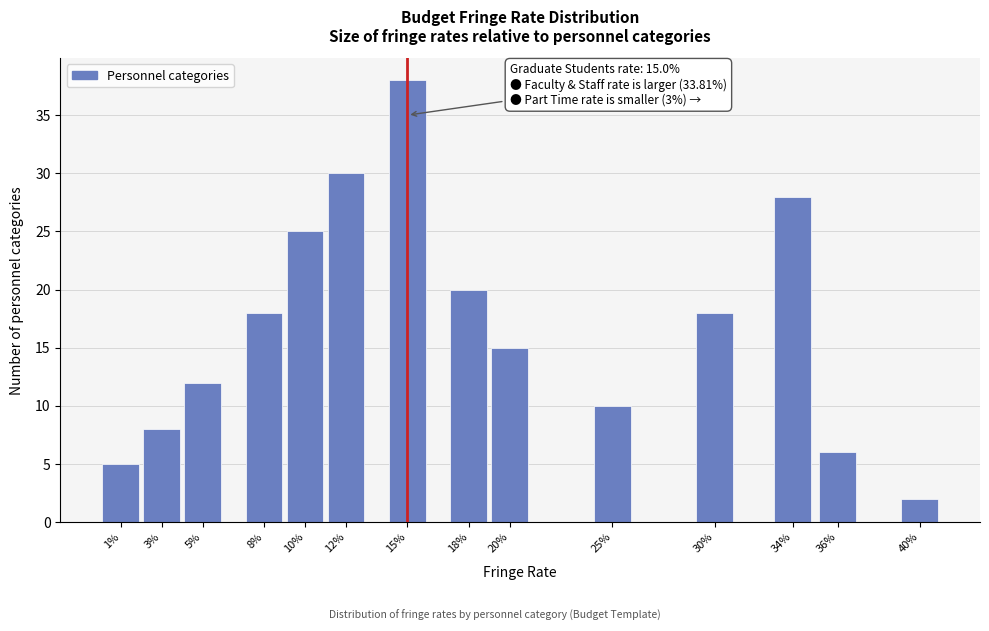

Reading left to right, transcribe all the data shown in this chart.

1%=5	3%=8	5%=12	8%=18	10%=25	12%=30	15%=38	18%=20	20%=15	25%=10	30%=18	34%=28	36%=6	40%=2